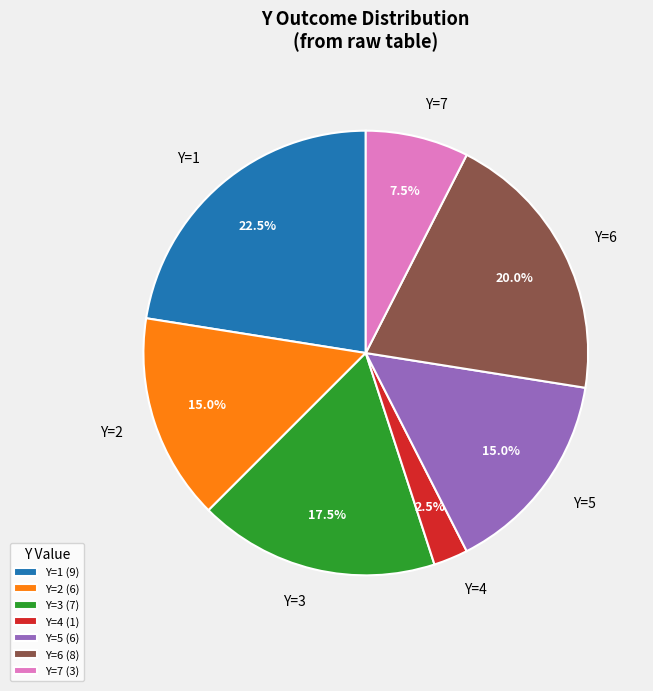

Is the sum of Y=5 and Y=1 greater than half?

No